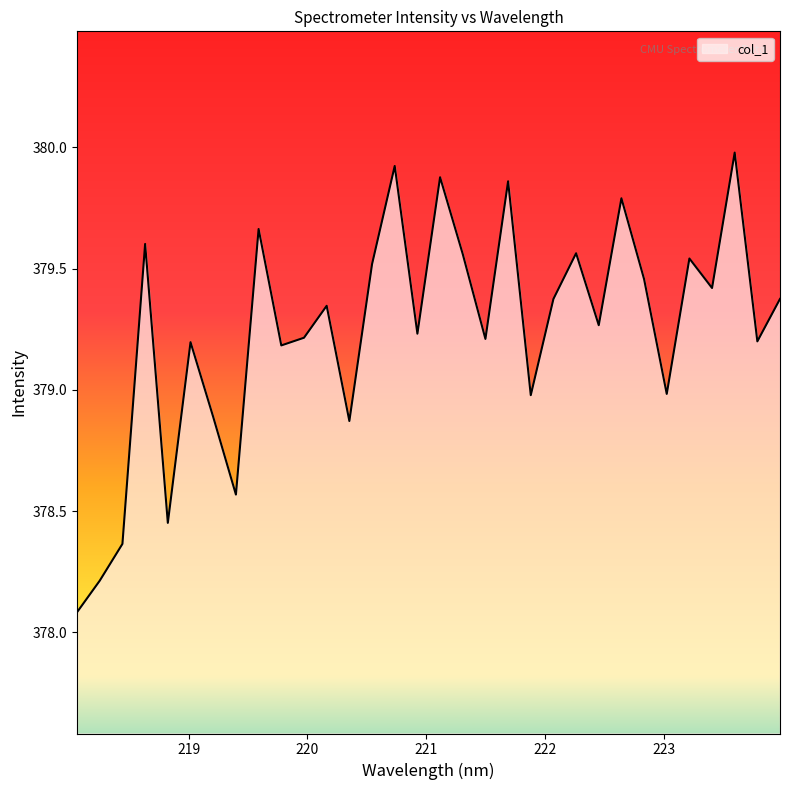

What is the minimum value shown in the chart?

378.1